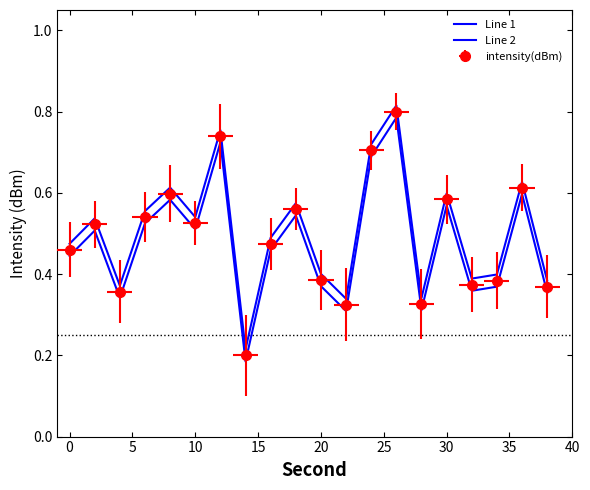

What is the total value across all series at 15?

1.2